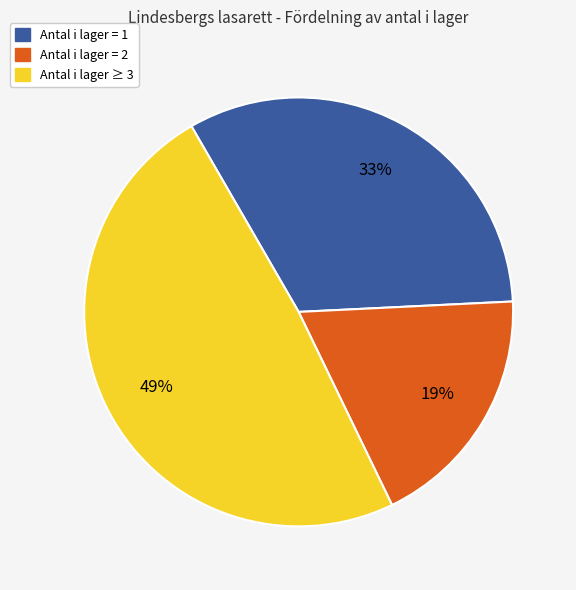

Is there a majority slice in this chart?

No